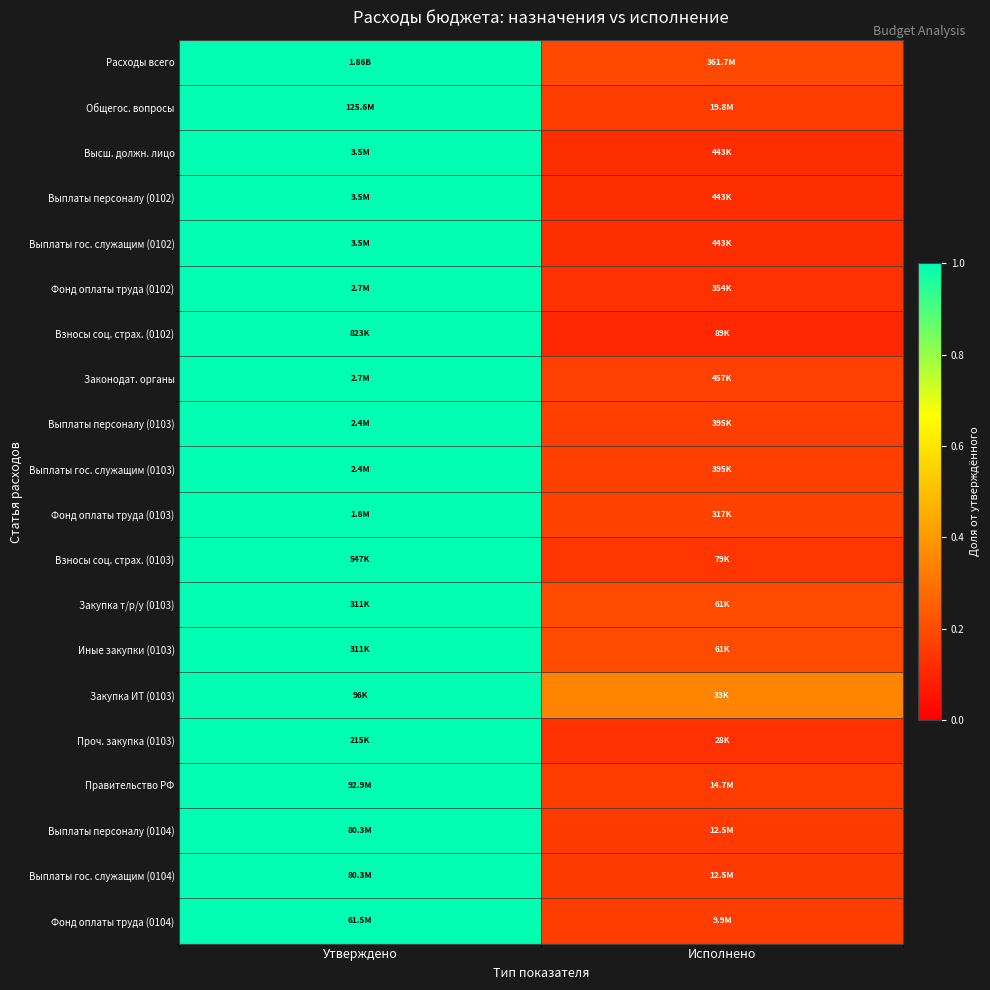

Reading left to right, what are all the values shown in this chart?

Расходы всего: Утверждено=1.0	Исполнено=0.2
Общегос. вопросы: Утверждено=1.0	Исполнено=0.2
Высш. должн. лицо: Утверждено=1.0	Исполнено=0.1
Выплаты персоналу (0102): Утверждено=1.0	Исполнено=0.1
Выплаты гос. служащим (0102): Утверждено=1.0	Исполнено=0.1
Фонд оплаты труда (0102): Утверждено=1.0	Исполнено=0.1
Взносы соц. страх. (0102): Утверждено=1.0	Исполнено=0.1
Законодат. органы: Утверждено=1.0	Исполнено=0.2
Выплаты персоналу (0103): Утверждено=1.0	Исполнено=0.2
Выплаты гос. служащим (0103): Утверждено=1.0	Исполнено=0.2
Фонд оплаты труда (0103): Утверждено=1.0	Исполнено=0.2
Взносы соц. страх. (0103): Утверждено=1.0	Исполнено=0.1
Закупка т/р/у (0103): Утверждено=1.0	Исполнено=0.2
Иные закупки (0103): Утверждено=1.0	Исполнено=0.2
Закупка ИТ (0103): Утверждено=1.0	Исполнено=0.3
Проч. закупка (0103): Утверждено=1.0	Исполнено=0.1
Правительство РФ: Утверждено=1.0	Исполнено=0.2
Выплаты персоналу (0104): Утверждено=1.0	Исполнено=0.2
Выплаты гос. служащим (0104): Утверждено=1.0	Исполнено=0.2
Фонд оплаты труда (0104): Утверждено=1.0	Исполнено=0.2